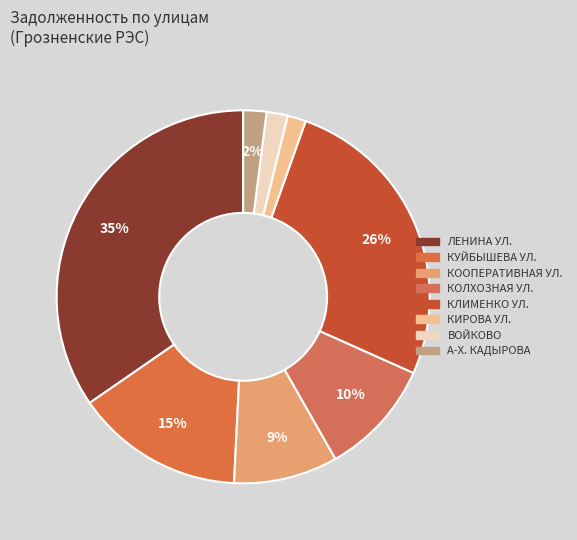

How many segments does this pie chart have?

8